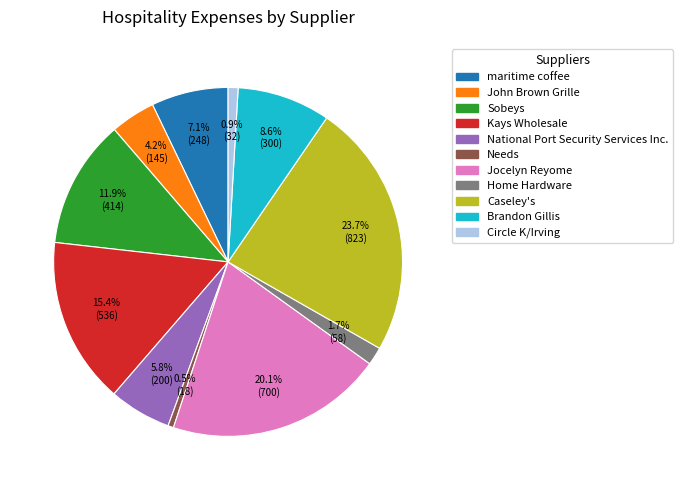

What is the largest slice in the pie chart?

Caseley's